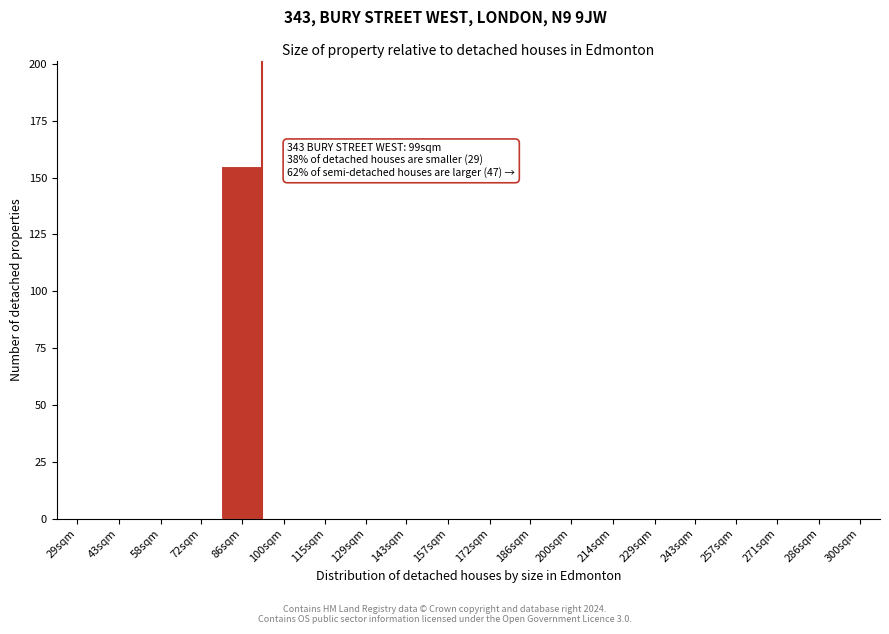

Reading right to left, extract all data points from this chart.

300sqm=0	286sqm=0	271sqm=0	257sqm=0	243sqm=0	229sqm=0	214sqm=0	200sqm=0	186sqm=0	172sqm=0	157sqm=0	143sqm=0	129sqm=0	115sqm=0	100sqm=0	86sqm=155	72sqm=0	58sqm=0	43sqm=0	29sqm=0